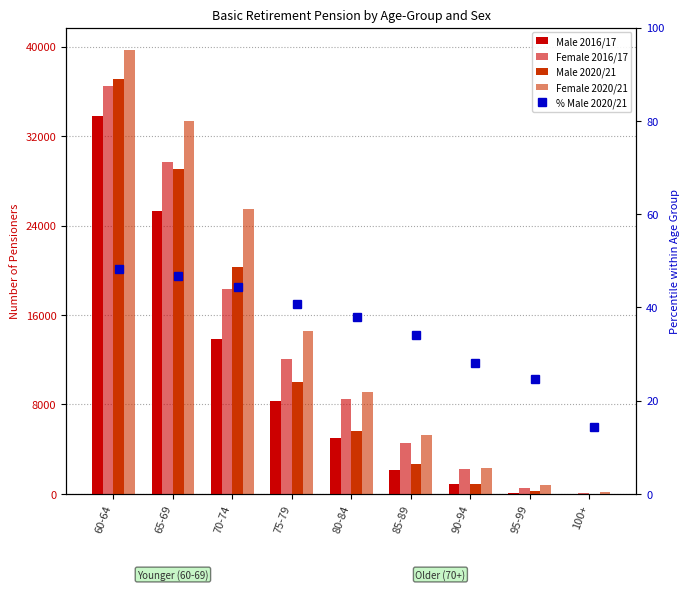

What is the sum of all Male 2020/21 values?

106072.0